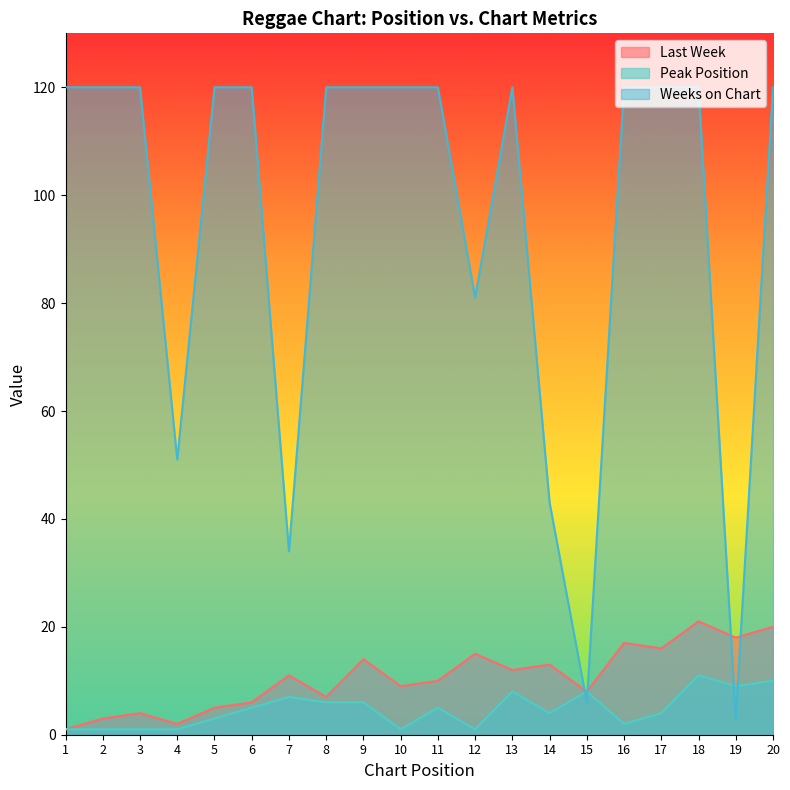

Does the chart display data point markers on the line(s)?

No